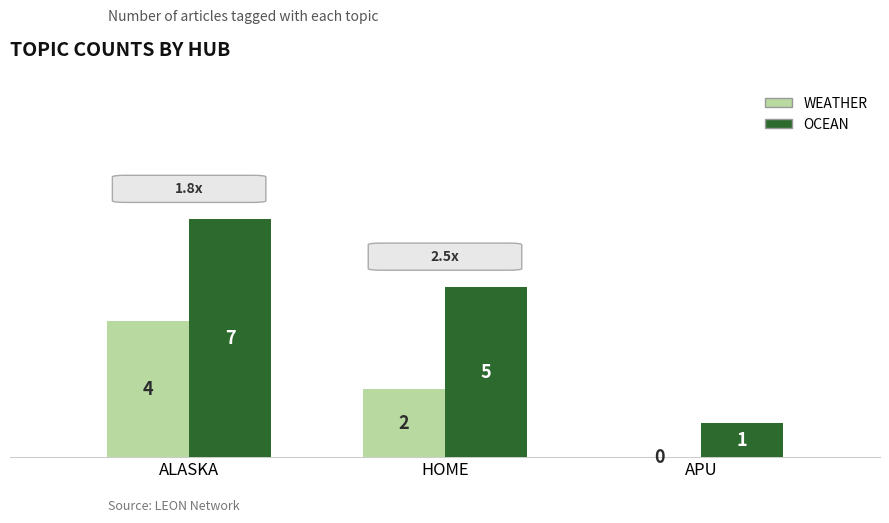

Reading left to right, transcribe all the data shown in this chart.

WEATHER: ALASKA=4	HOME=2	APU=0
OCEAN: ALASKA=7	HOME=5	APU=1